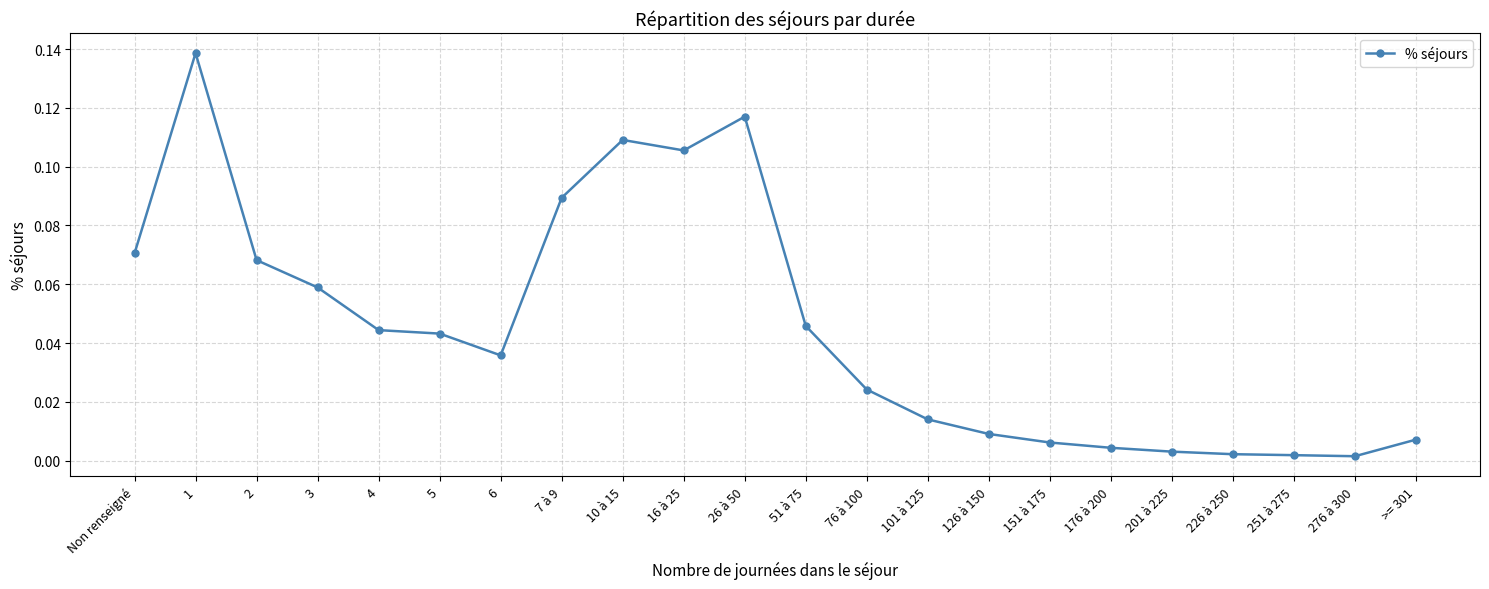

True or false: there are more than 0 points higher than both neighbors.

True